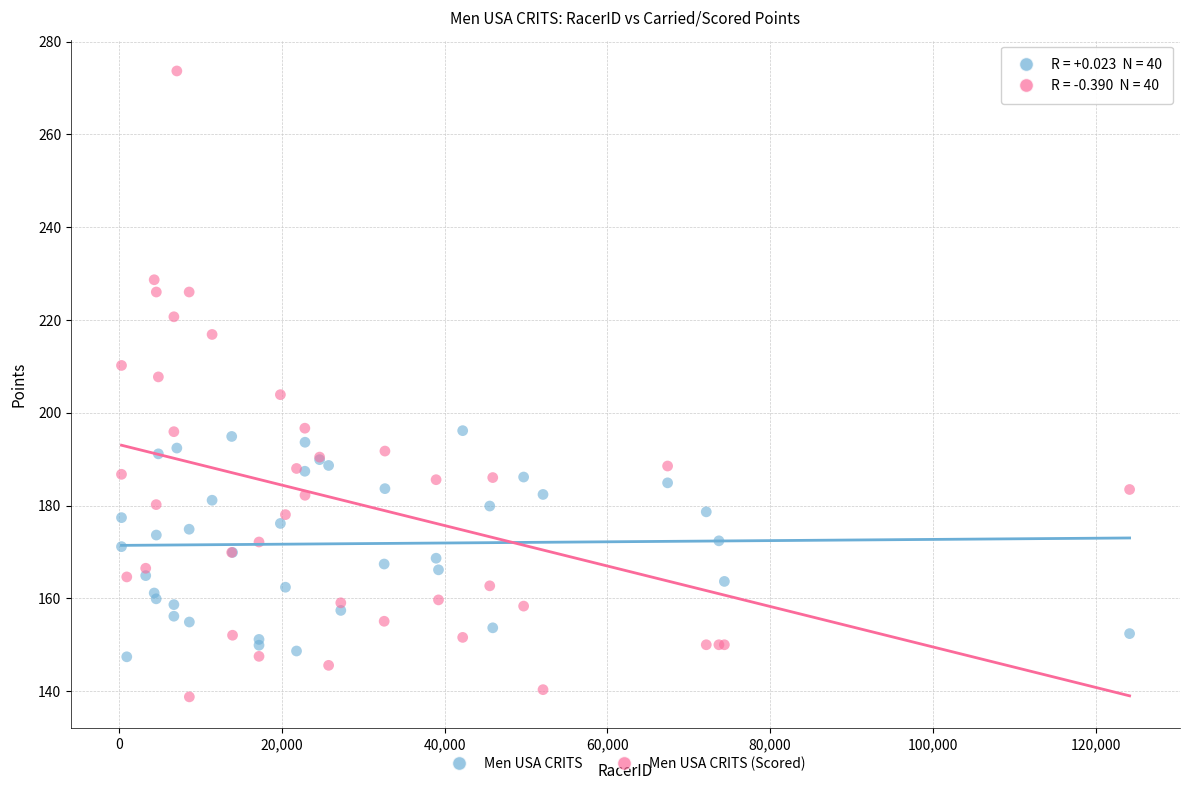

Which series has the widest spread of Y values?

Men USA CRITS (Scored)